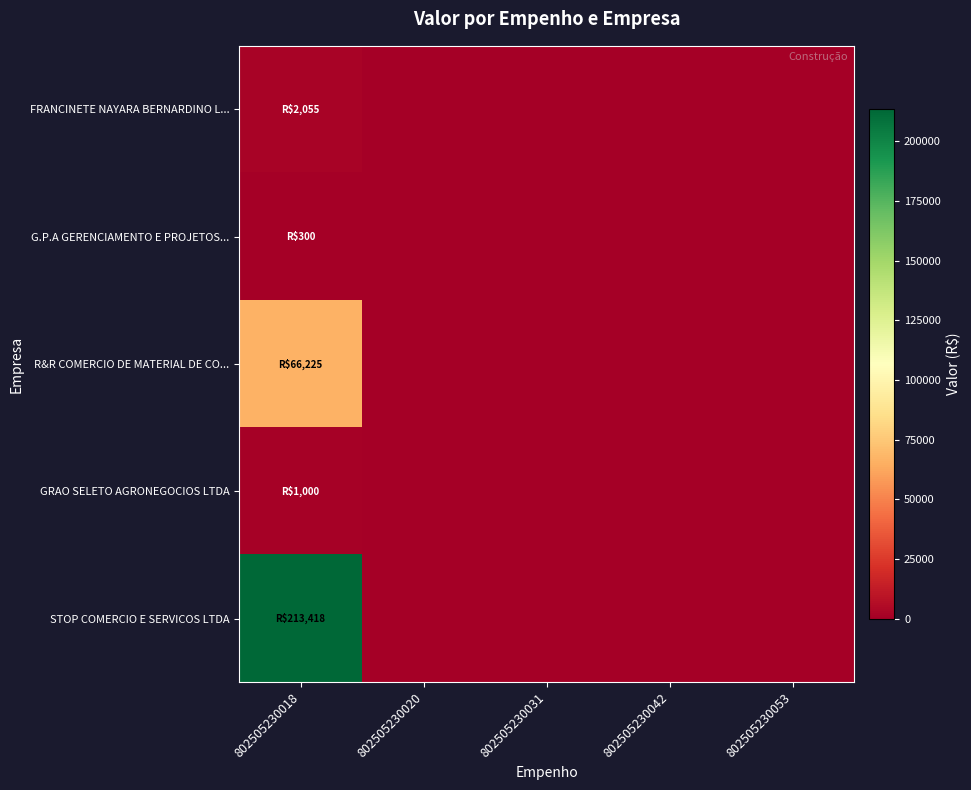

At which category is the sum across all series the highest?

802505230018